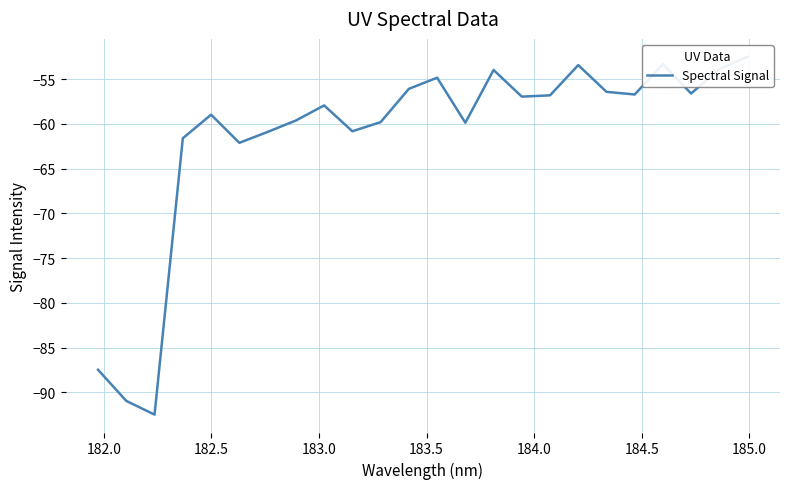

How many values are below -56?

18